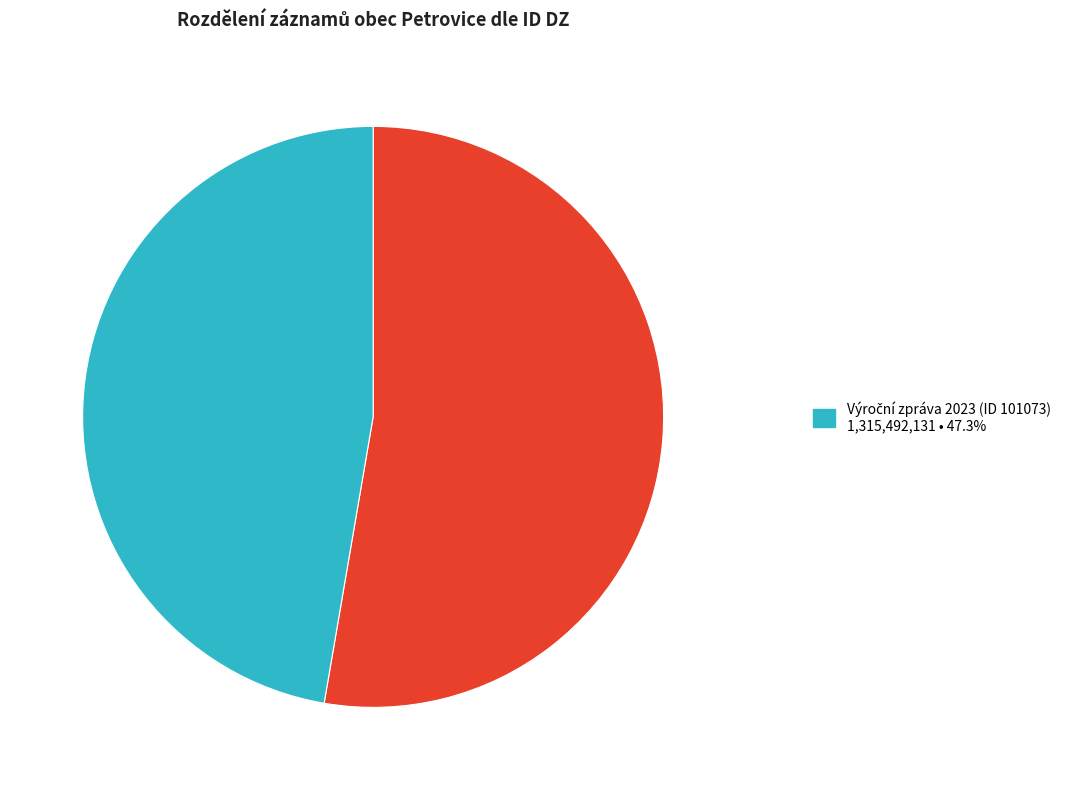

Is there any slice that represents more than half of the pie?

Yes